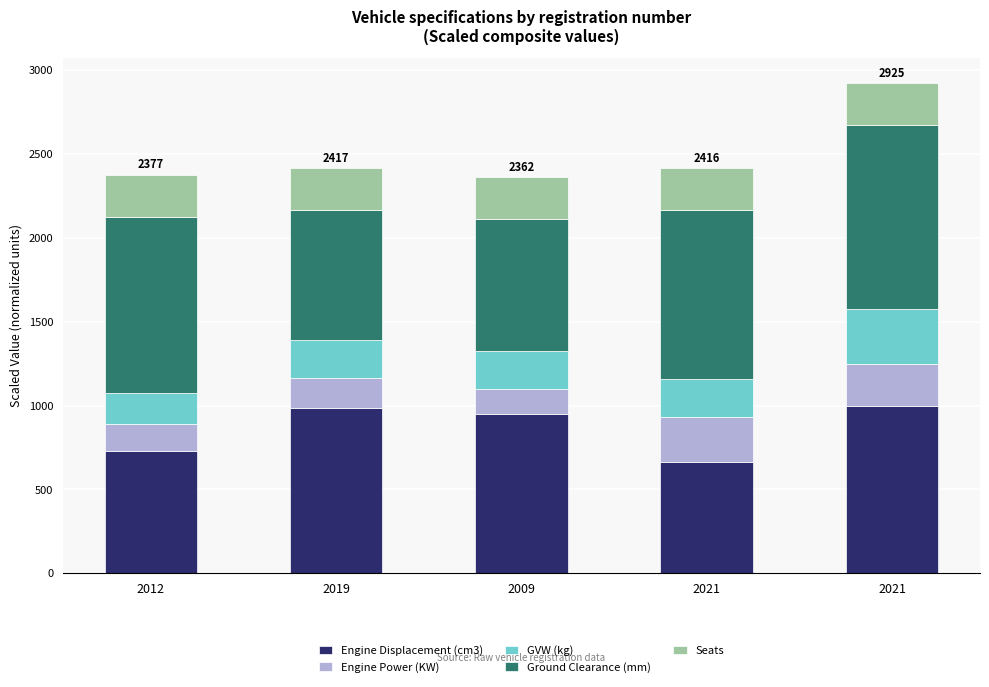

What is the average value of the Engine Displacement (cm3) series?

865.3